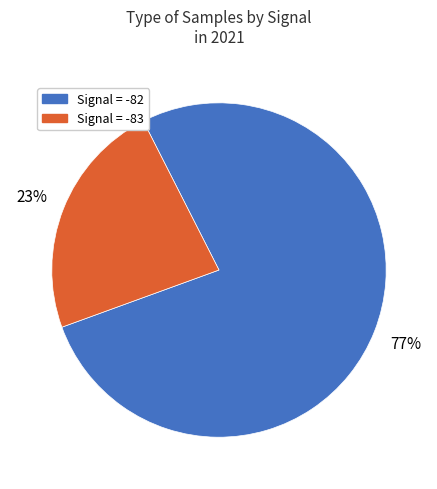

Does Signal = -83 account for over 50% of the chart?

No